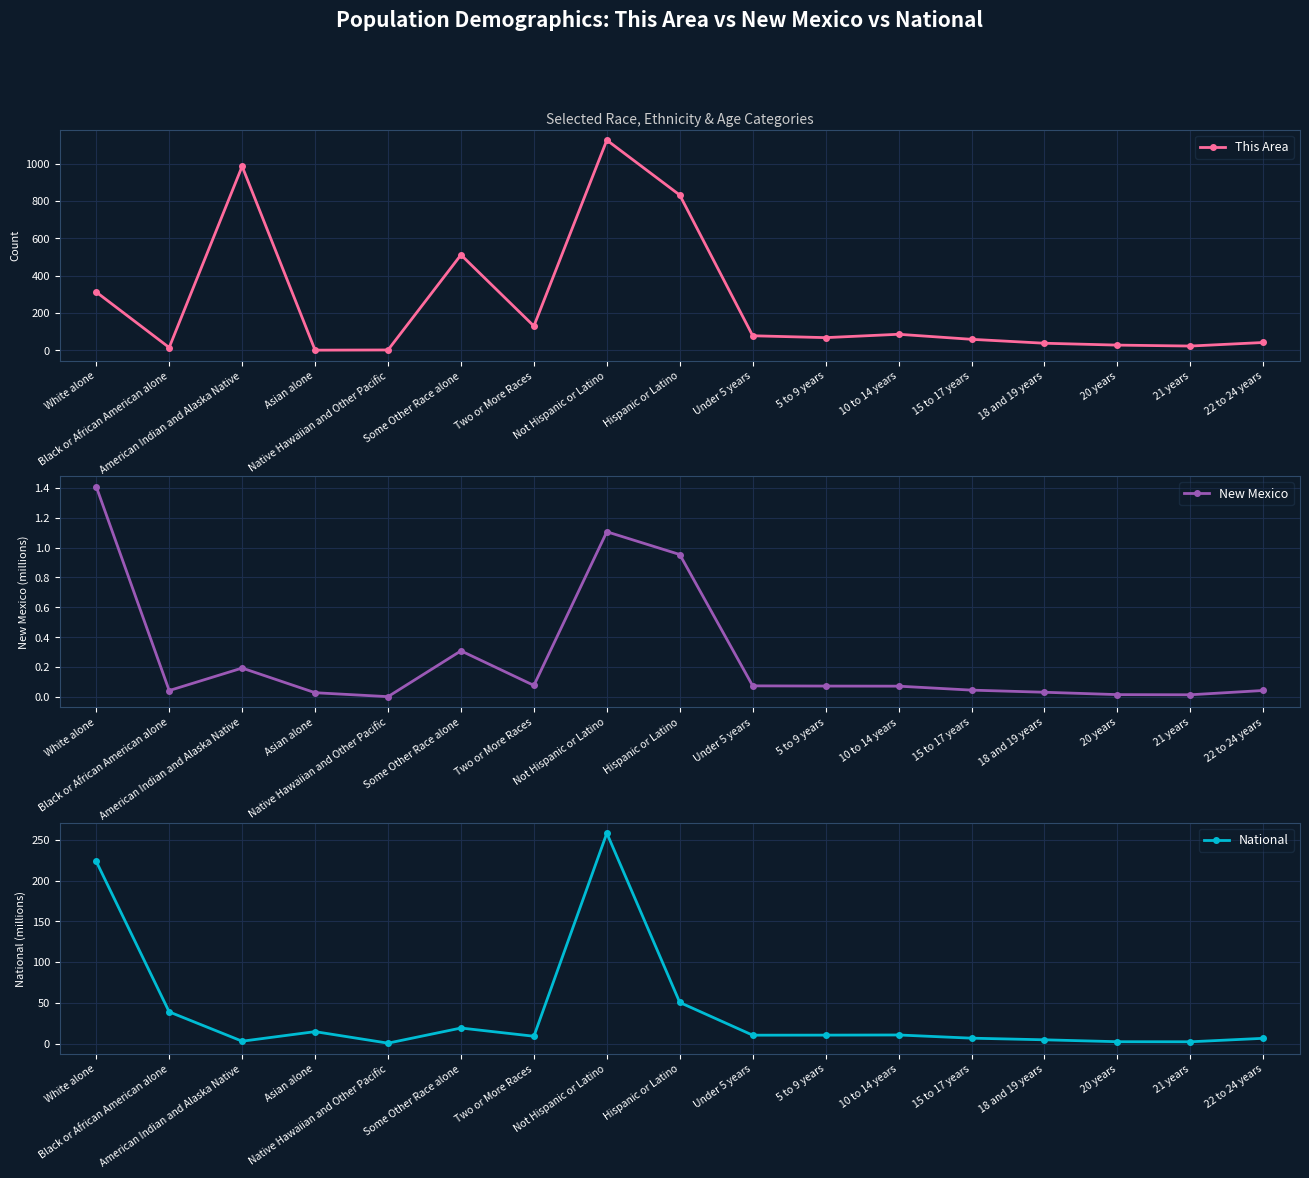

Where is the first local minimum for This Area?

Black or African American alone